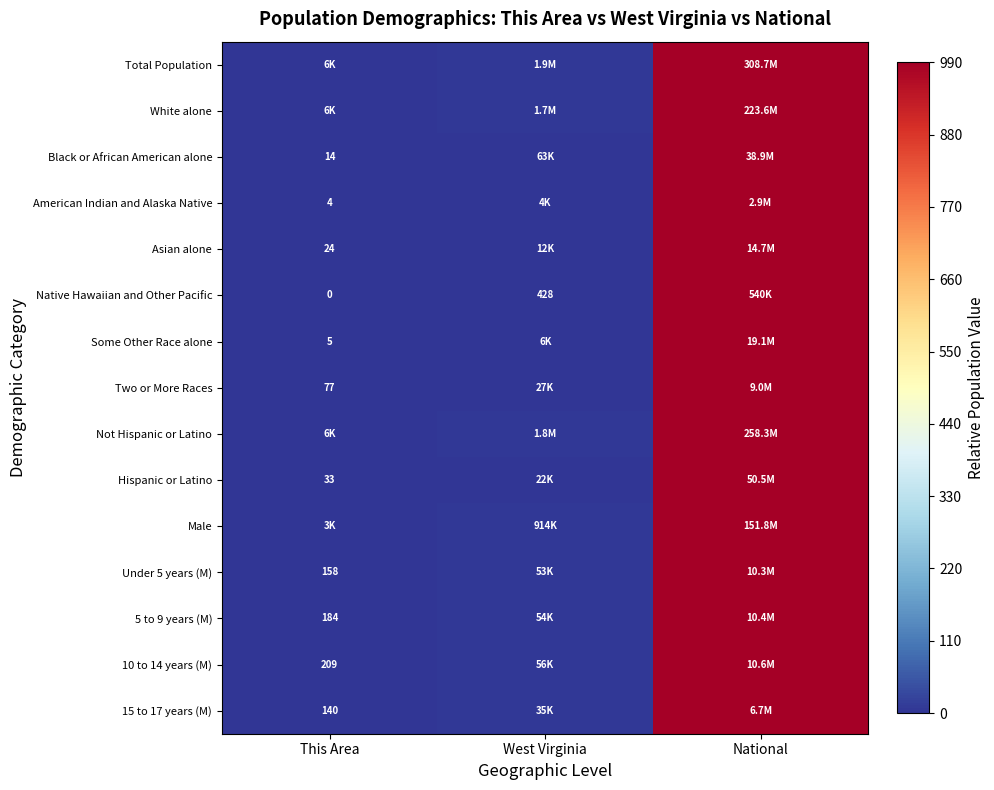

Which has a higher value, This Area or National?

National